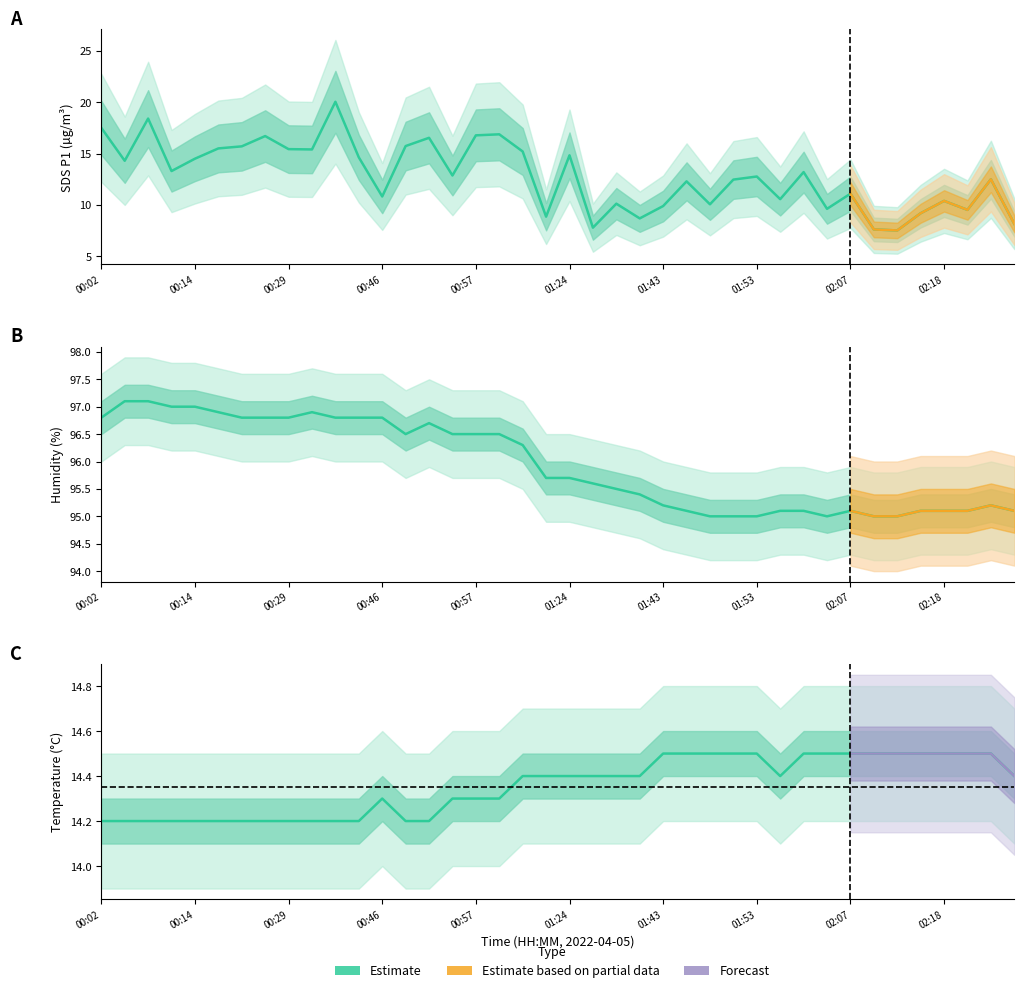

How many data points in Humidity estimate are above 95?

34